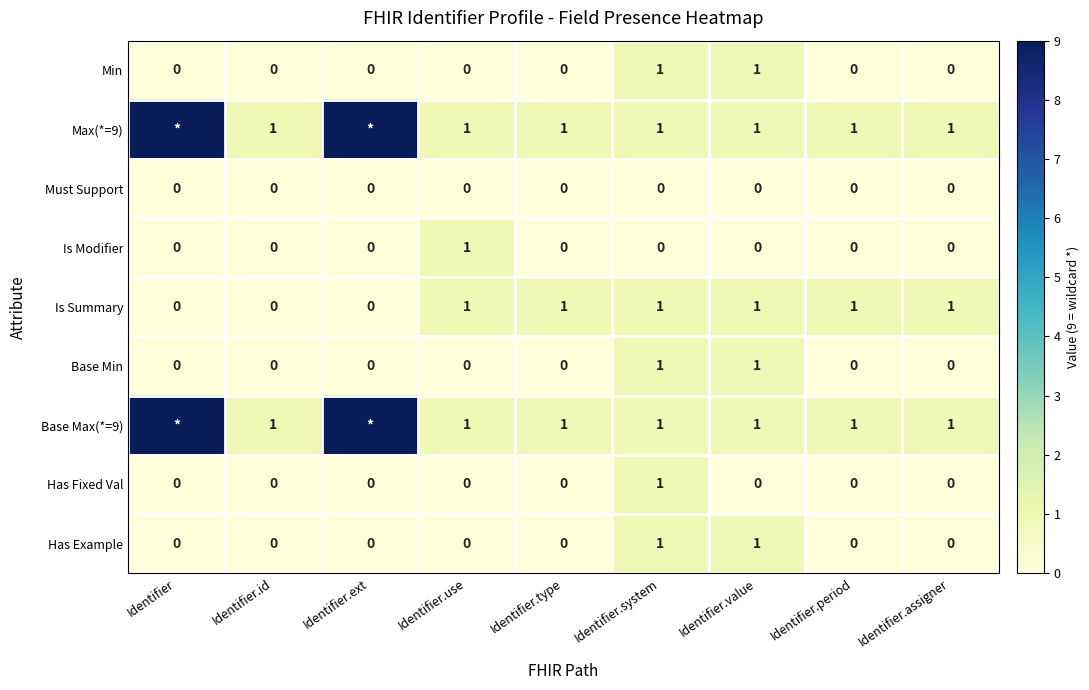

True or false: Has Fixed Val has a value of 0 at Identifier.value.

True